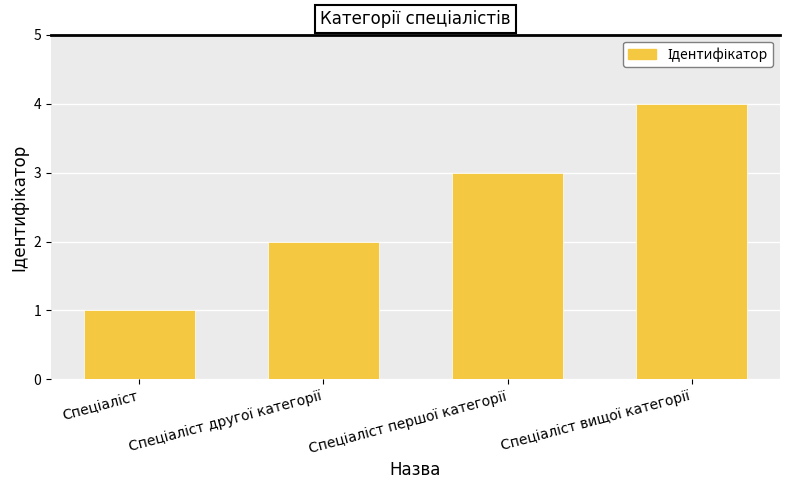

What is the maximum value shown in the chart?

4